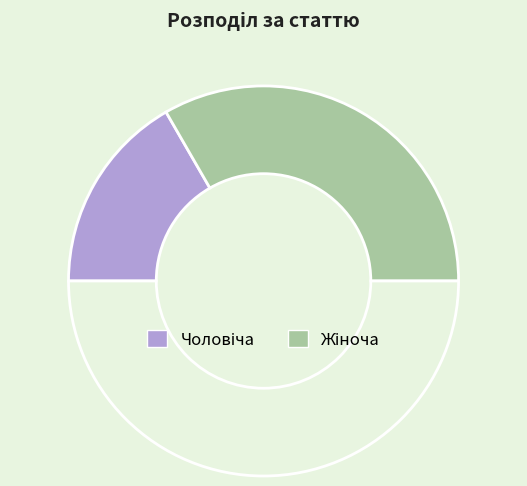

To the nearest percent, what is the difference between the largest and smallest slice percentages?

33%